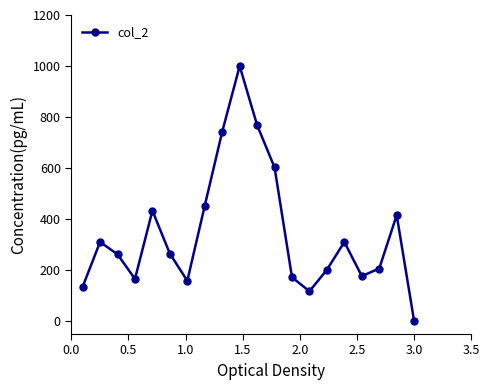

What is the maximum value shown in the chart?

1000.0